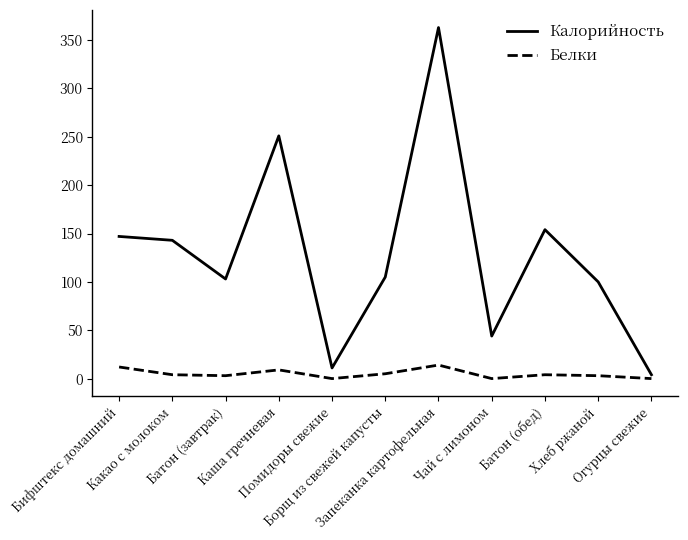

What are all the series names shown in the legend?

Калорийность, Белки